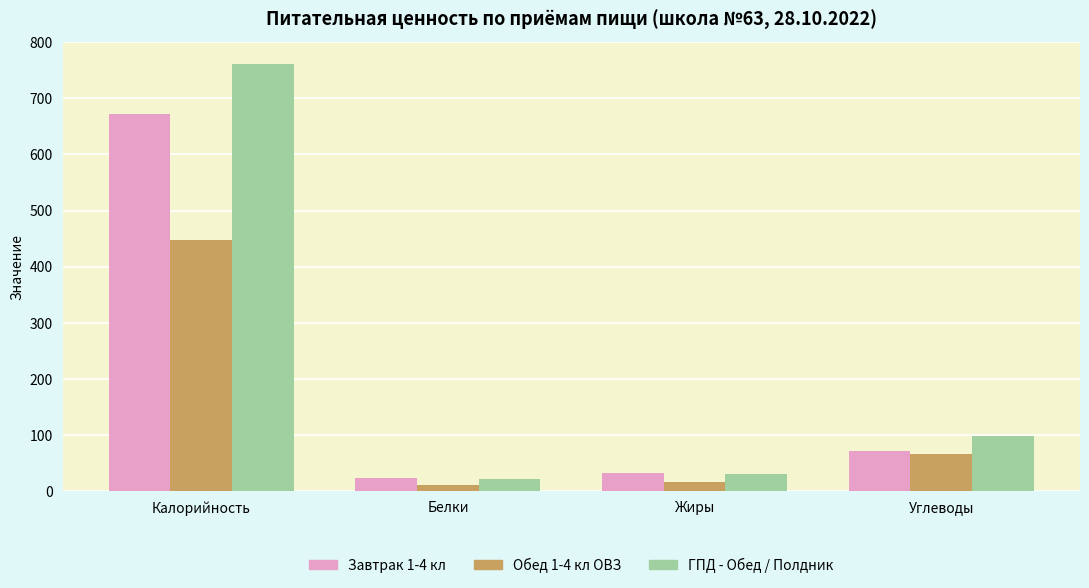

Reading right to left, transcribe all the data shown in this chart.

Завтрак 1-4 кл: 72	32	23	672
Обед 1-4 кл ОВЗ: 65	16	11	447
ГПД - Обед / Полдник: 98	31	21	762